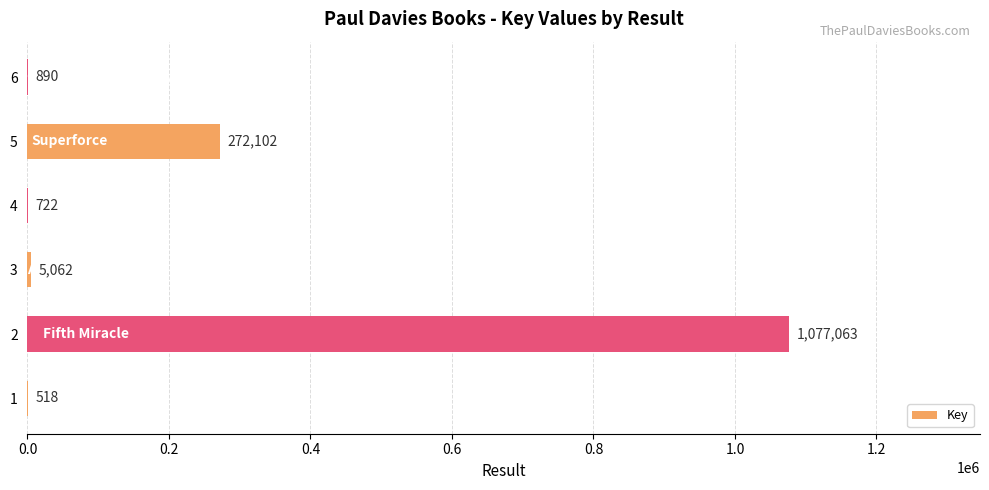

Are the bars horizontal?

Yes